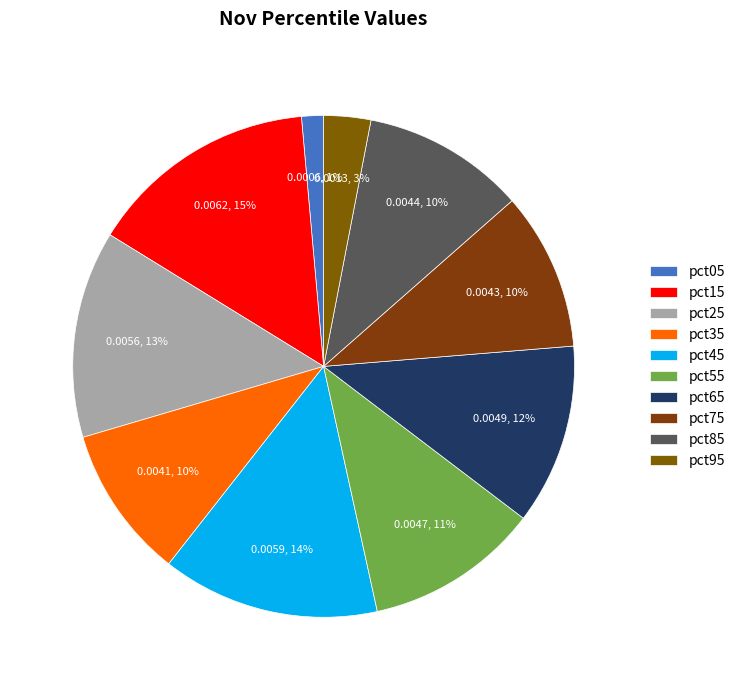

Does any single category account for the majority?

No